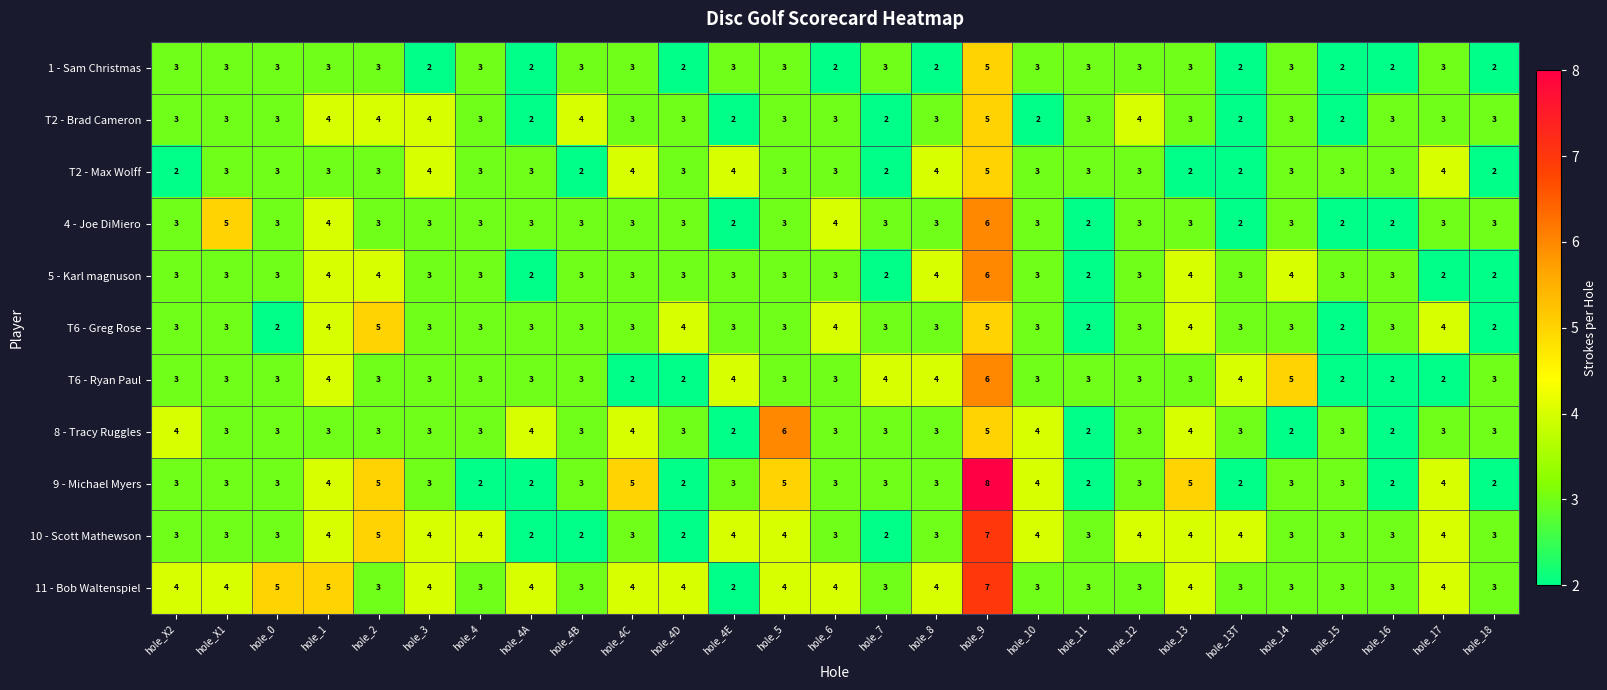

Is it true that 1 - Sam Christmas equals 3 at hole_4E?

True